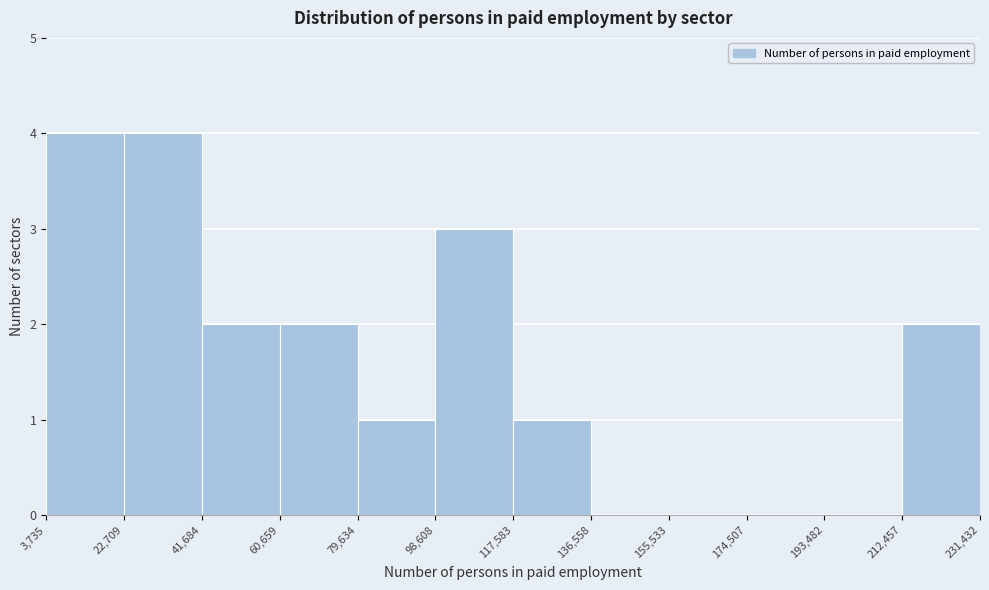

Reading left to right, transcribe this chart: for each bar, give the range it covers on the x-axis and its height. The values are not printed on the chart, so give them approximately, as read against the axis.

3,735 to 22,709: 4
22,709 to 41,684: 4
41,684 to 60,659: 2
60,659 to 79,634: 2
79,634 to 98,608: 1
98,608 to 117,583: 3
117,583 to 136,558: 1
136,558 to 155,533: 0
155,533 to 174,507: 0
174,507 to 193,482: 0
193,482 to 212,457: 0
212,457 to 231,432: 2